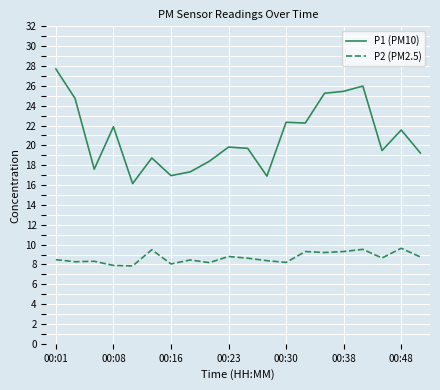

True or false: P2 (PM2.5) and P1 (PM10) cross at least once.

False